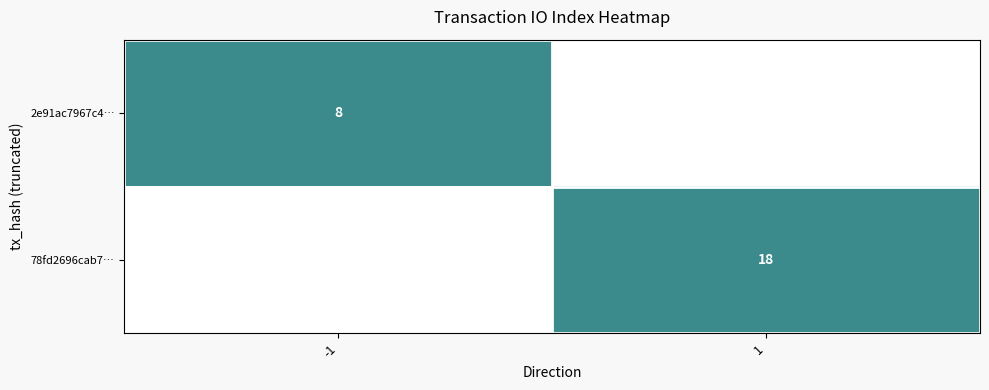

The 2e91ac7967c4… series shows 11 at -1. True or false?

False